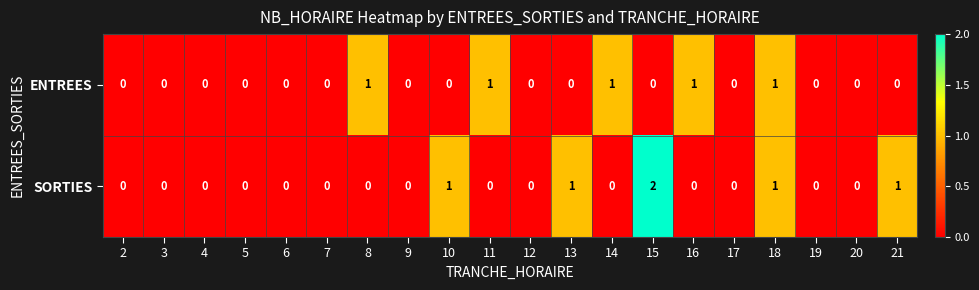

Which series has the largest total across all categories?

SORTIES